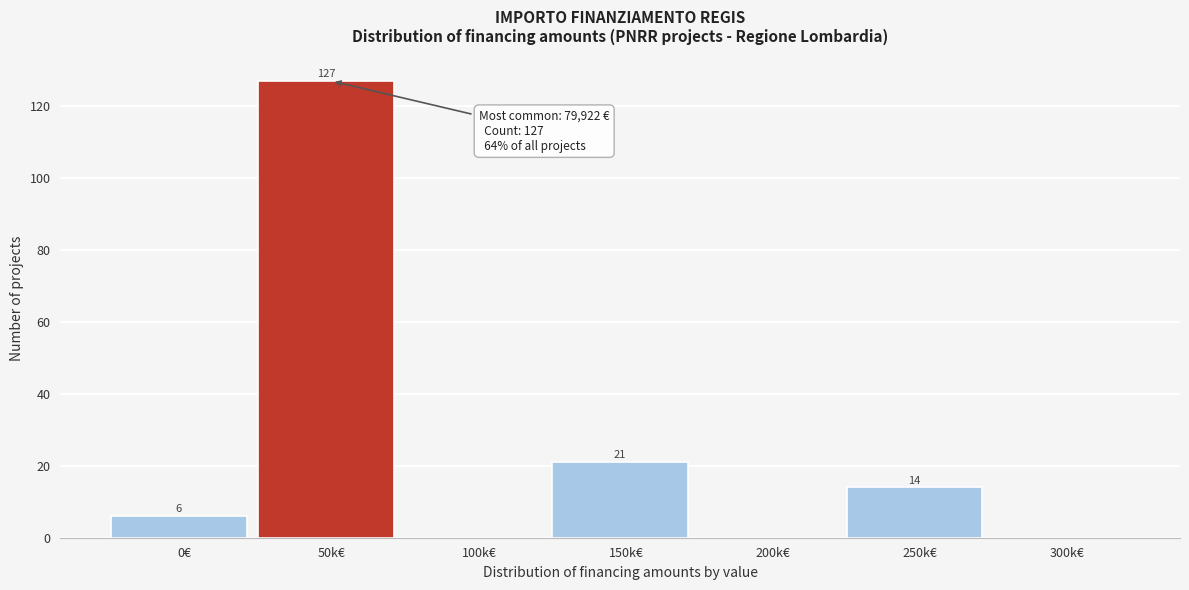

Reading left to right, list all the values displayed in this chart.

0€=6	50k€=127	100k€=0	150k€=21	200k€=0	250k€=14	300k€=0